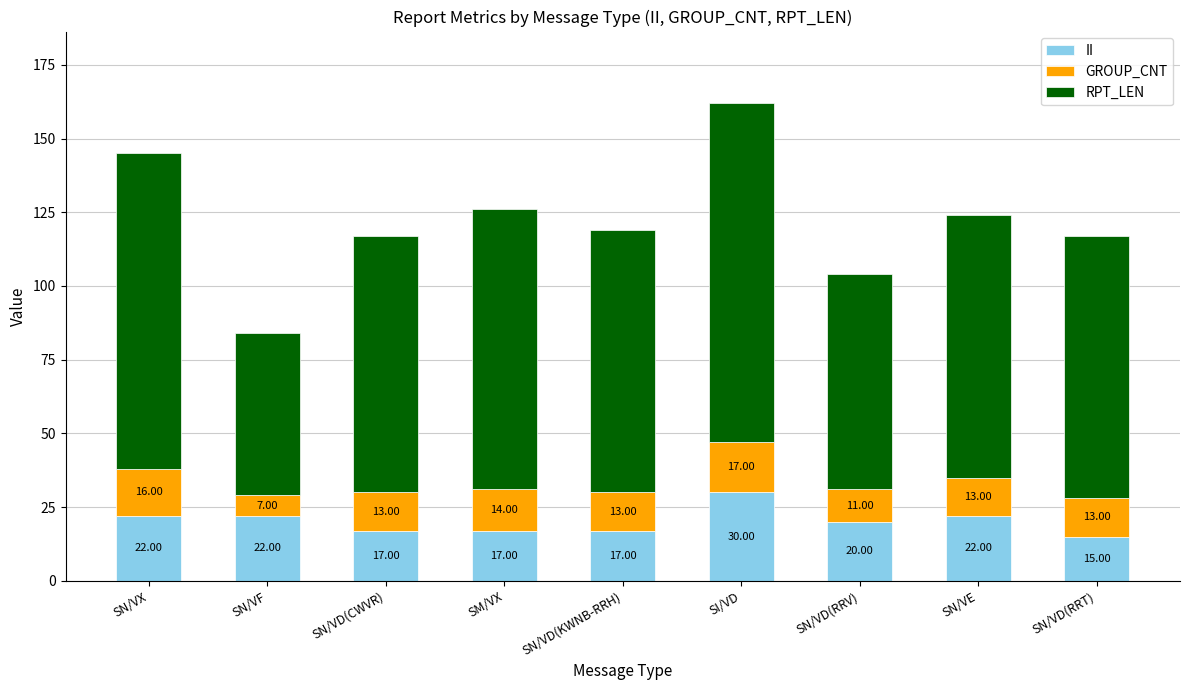

At which label does II first exceed 20?

SN/VX